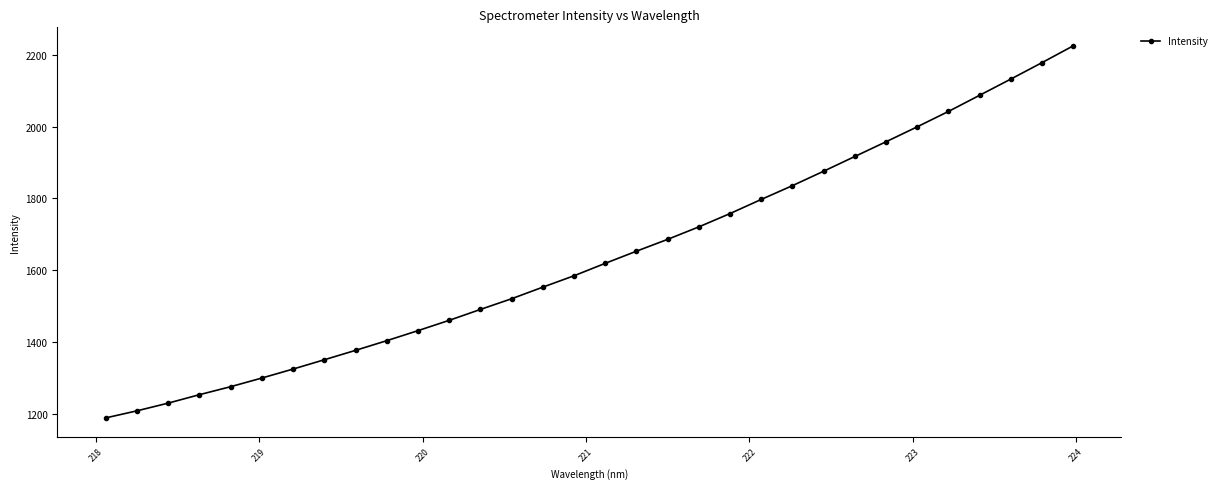

What is the greatest value displayed?

2224.3